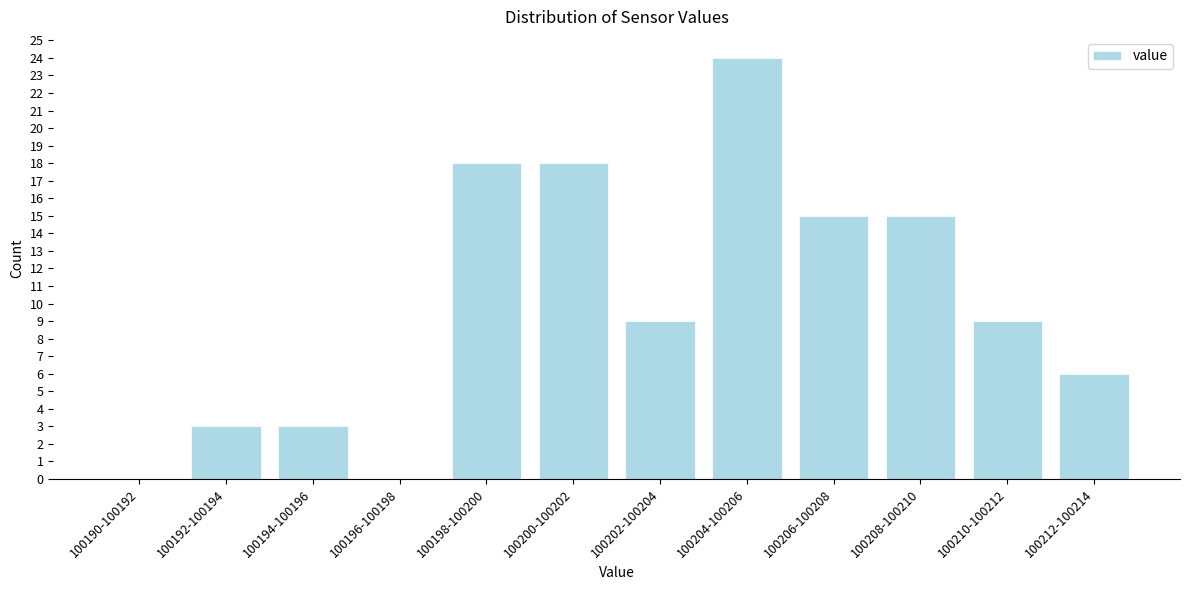

Reading right to left, transcribe all the data shown in this chart.

100212-100214=6	100210-100212=9	100208-100210=15	100206-100208=15	100204-100206=24	100202-100204=9	100200-100202=18	100198-100200=18	100196-100198=0	100194-100196=3	100192-100194=3	100190-100192=0